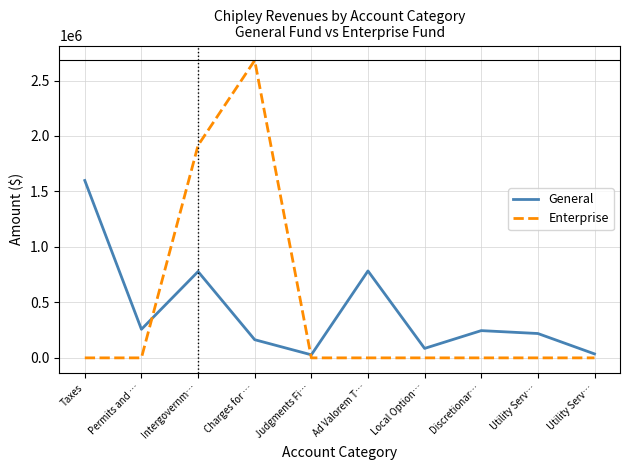

Does the chart have visible grid lines?

Yes